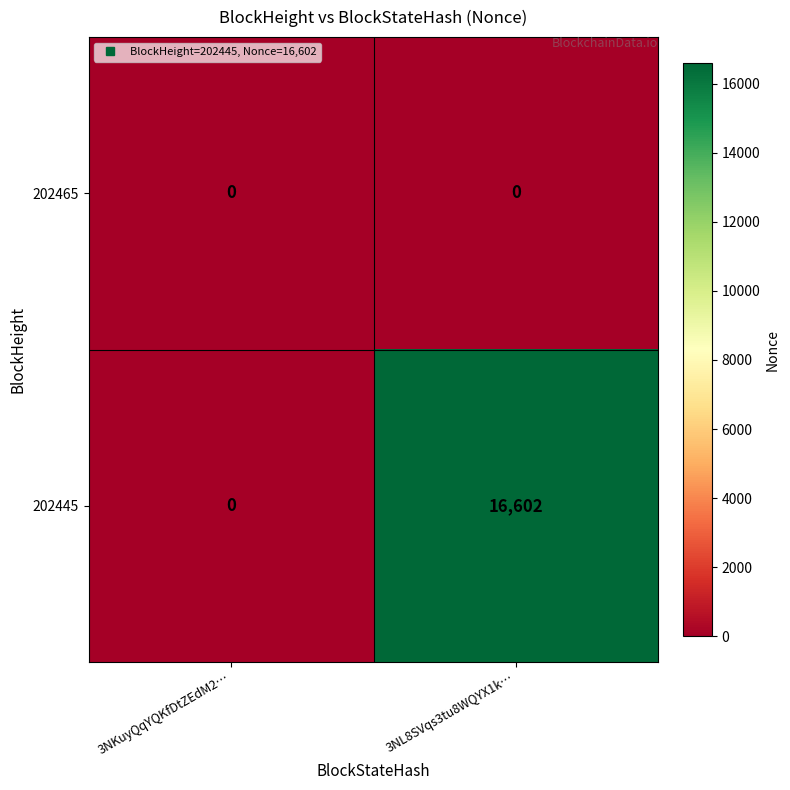

Reading right to left, what are all the values shown in this chart?

202465: 3NL8SVqs3tu8WQYX1k…=0	3NKuyQqYQKfDtZEdM2…=0
202445: 3NL8SVqs3tu8WQYX1k…=16602	3NKuyQqYQKfDtZEdM2…=0